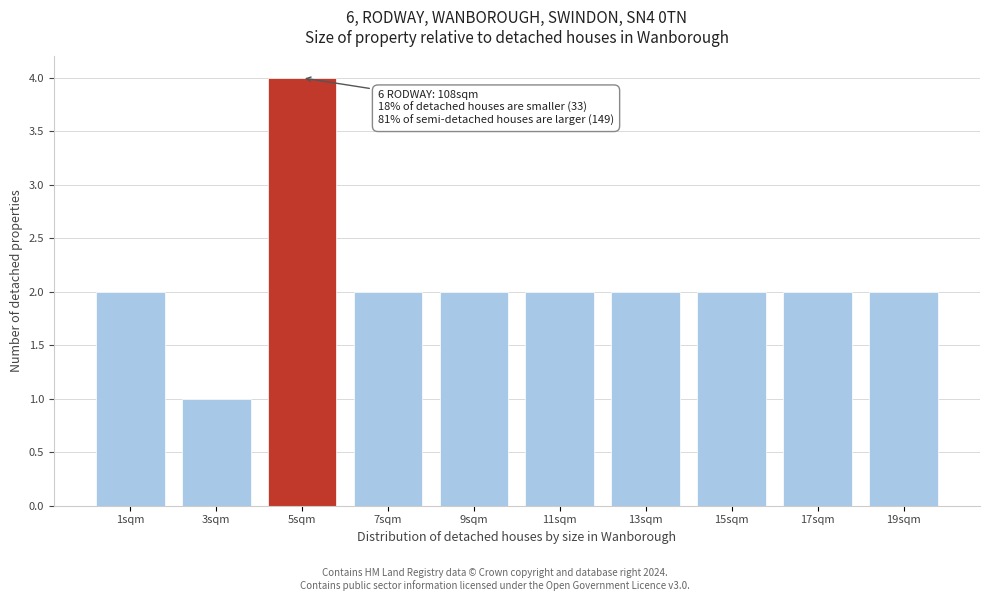

Reading left to right, what are all the values shown in this chart?

1sqm=2	3sqm=1	5sqm=4	7sqm=2	9sqm=2	11sqm=2	13sqm=2	15sqm=2	17sqm=2	19sqm=2